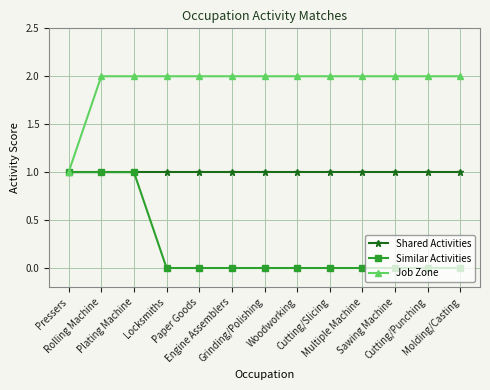

What are all the series names shown in the legend?

Shared Activities, Similar Activities, Job Zone